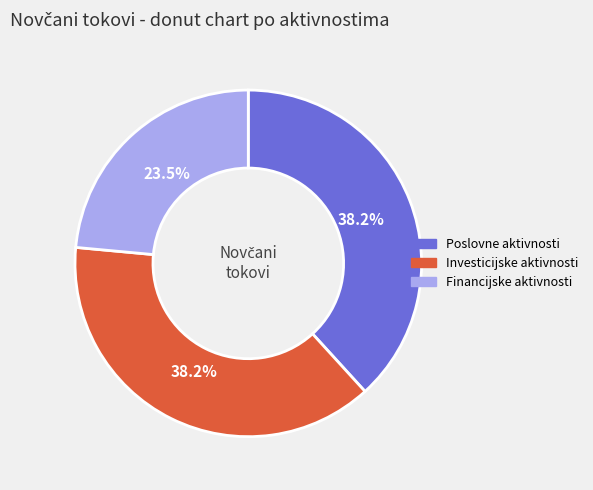

Does any single category account for the majority?

No